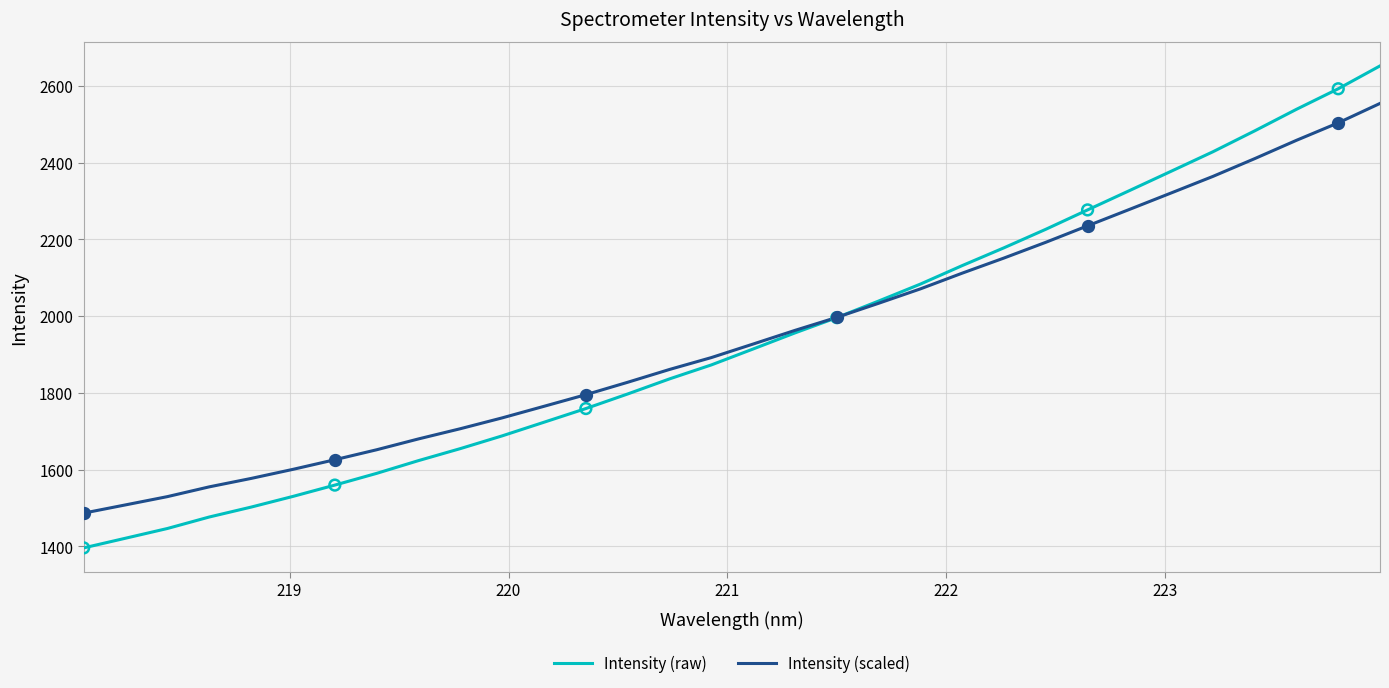

Which series has the largest range (max minus min)?

Intensity (raw)